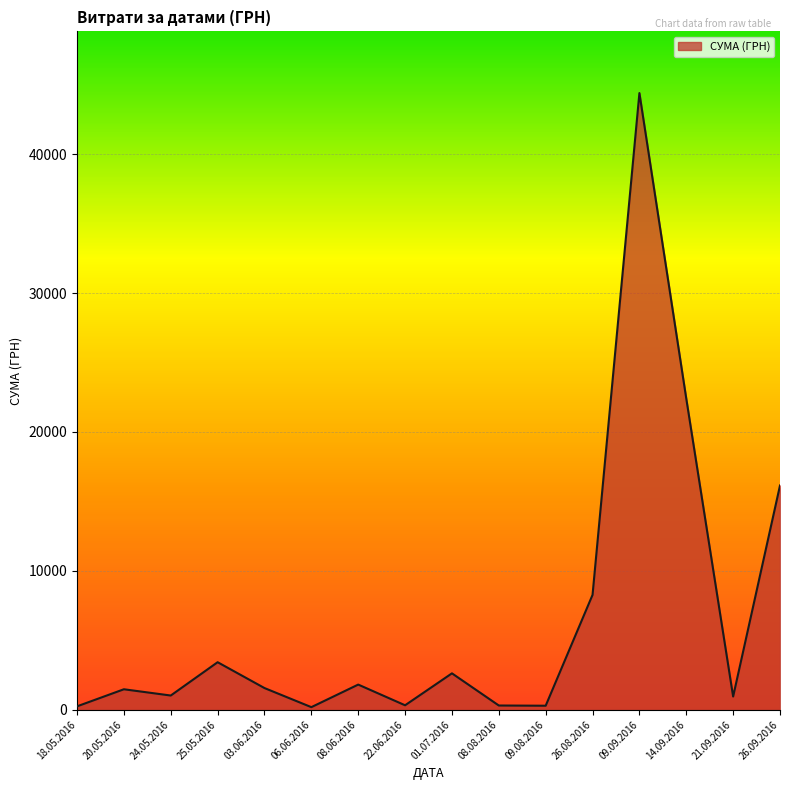

What is the change in value from 09.09.2016 to 26.09.2016?

-28254.4